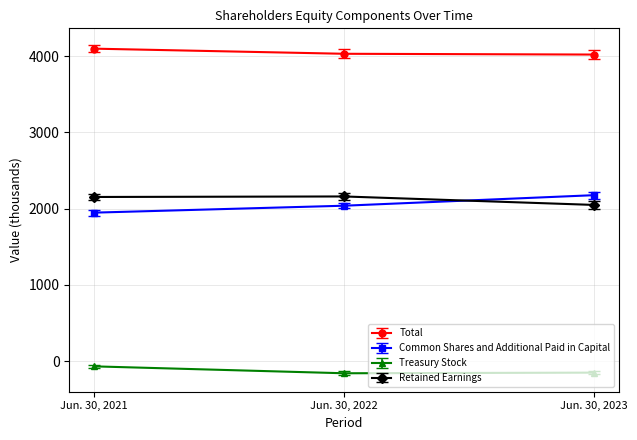

What is the spread (max minus min) of values at Jun. 30, 2023?

4173.7